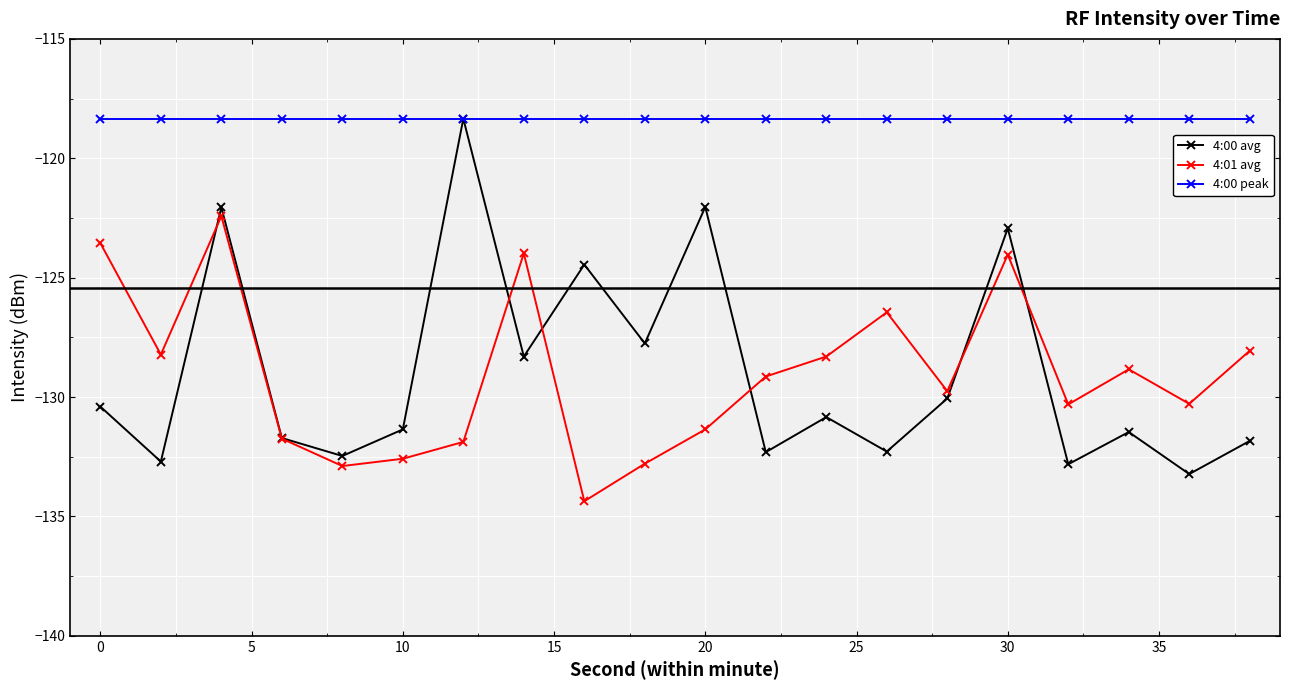

True or false: 4:01 avg has more than 1 points higher than both neighbors.

True